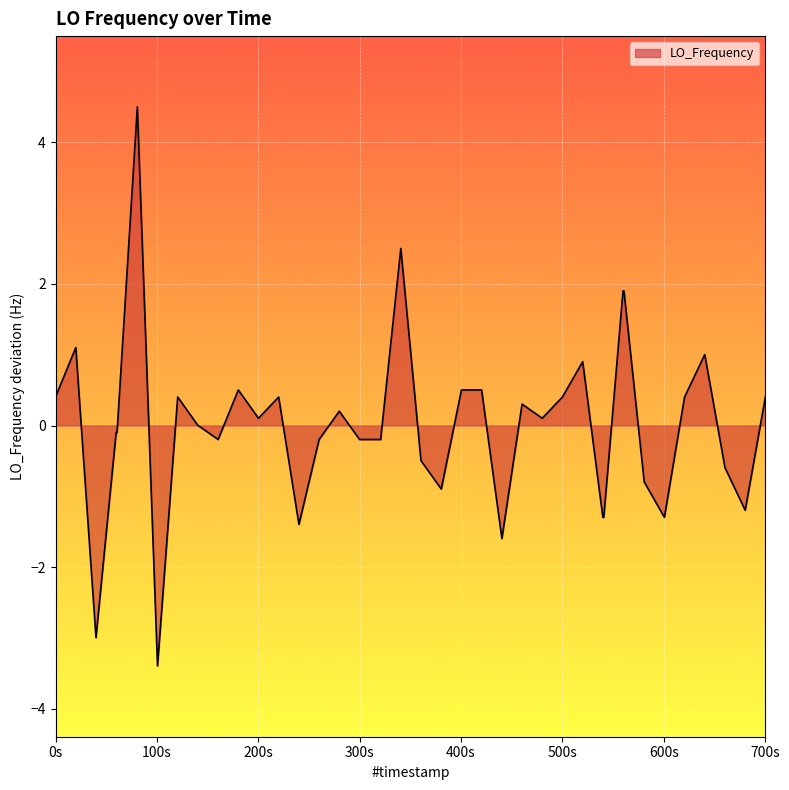

What is the maximum value shown in the chart?

4.5